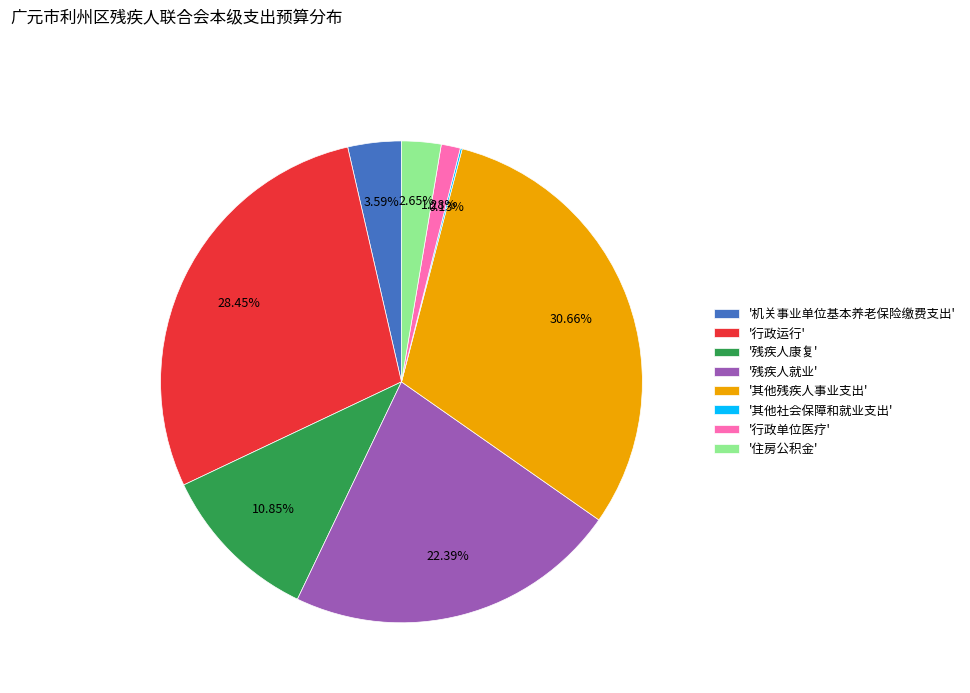

What is the largest slice in the pie chart?

'其他残疾人事业支出'